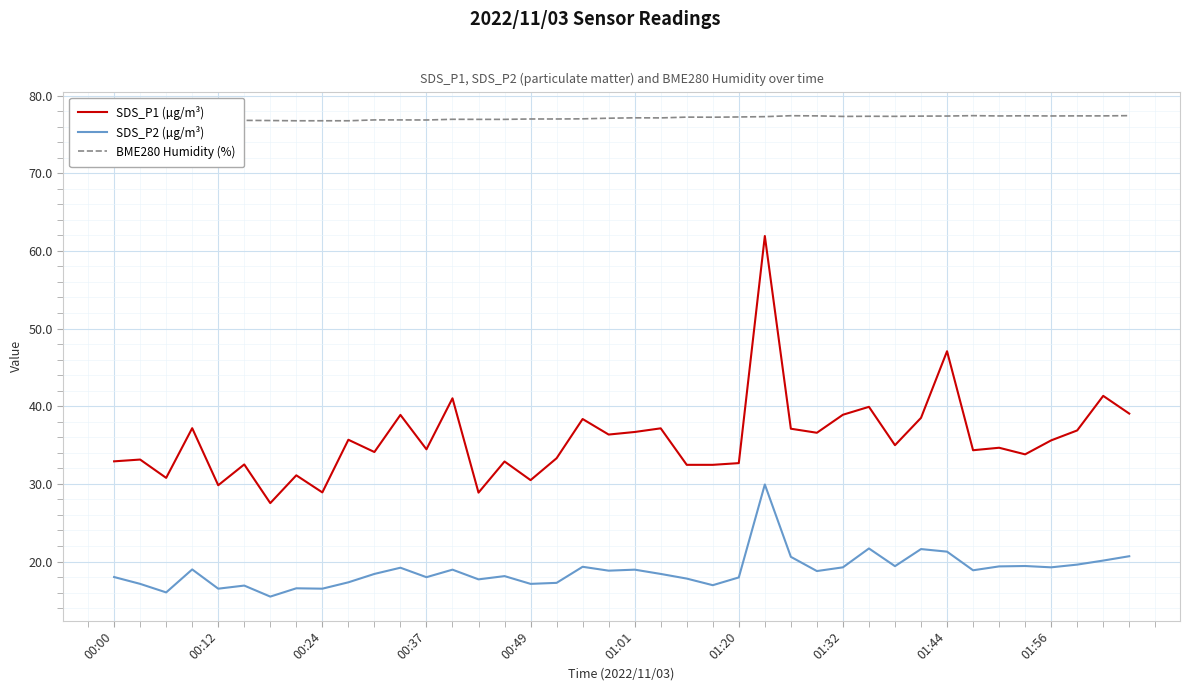

What is the lowest value of the SDS_P2 (µg/m³) series?

15.5